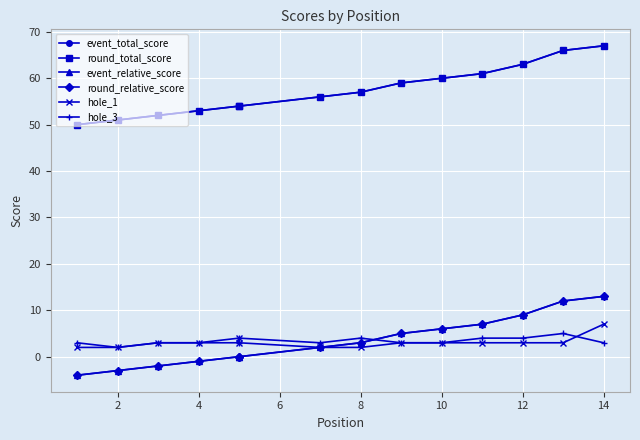

Which series has the largest total across all categories?

event_total_score